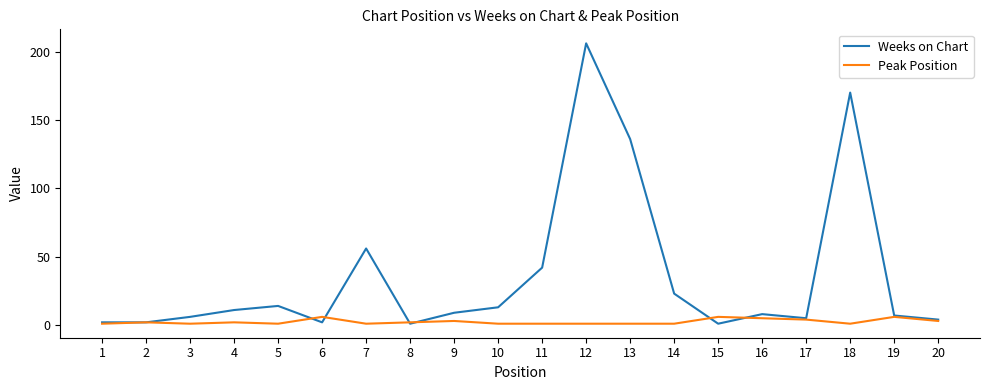

Count the Peak Position values in the range 1 to 4.

16